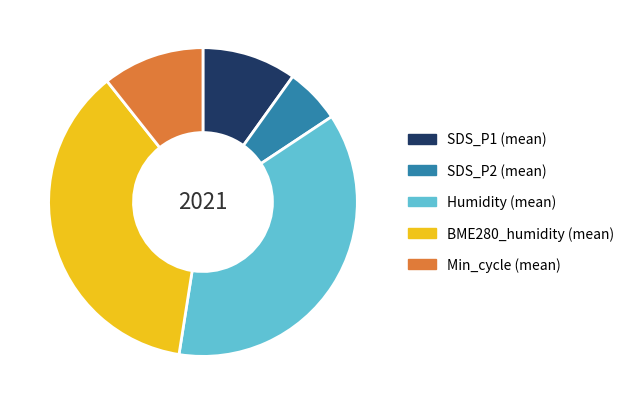

Do BME280_humidity (mean) and SDS_P2 (mean) together represent more than half of the pie?

No